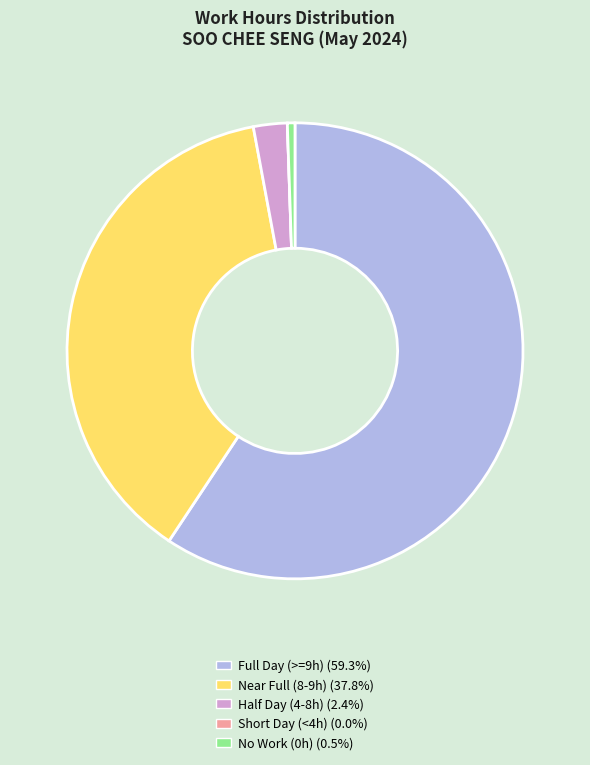

Does No Work (0h) (0.5%) represent more than half of the total?

No